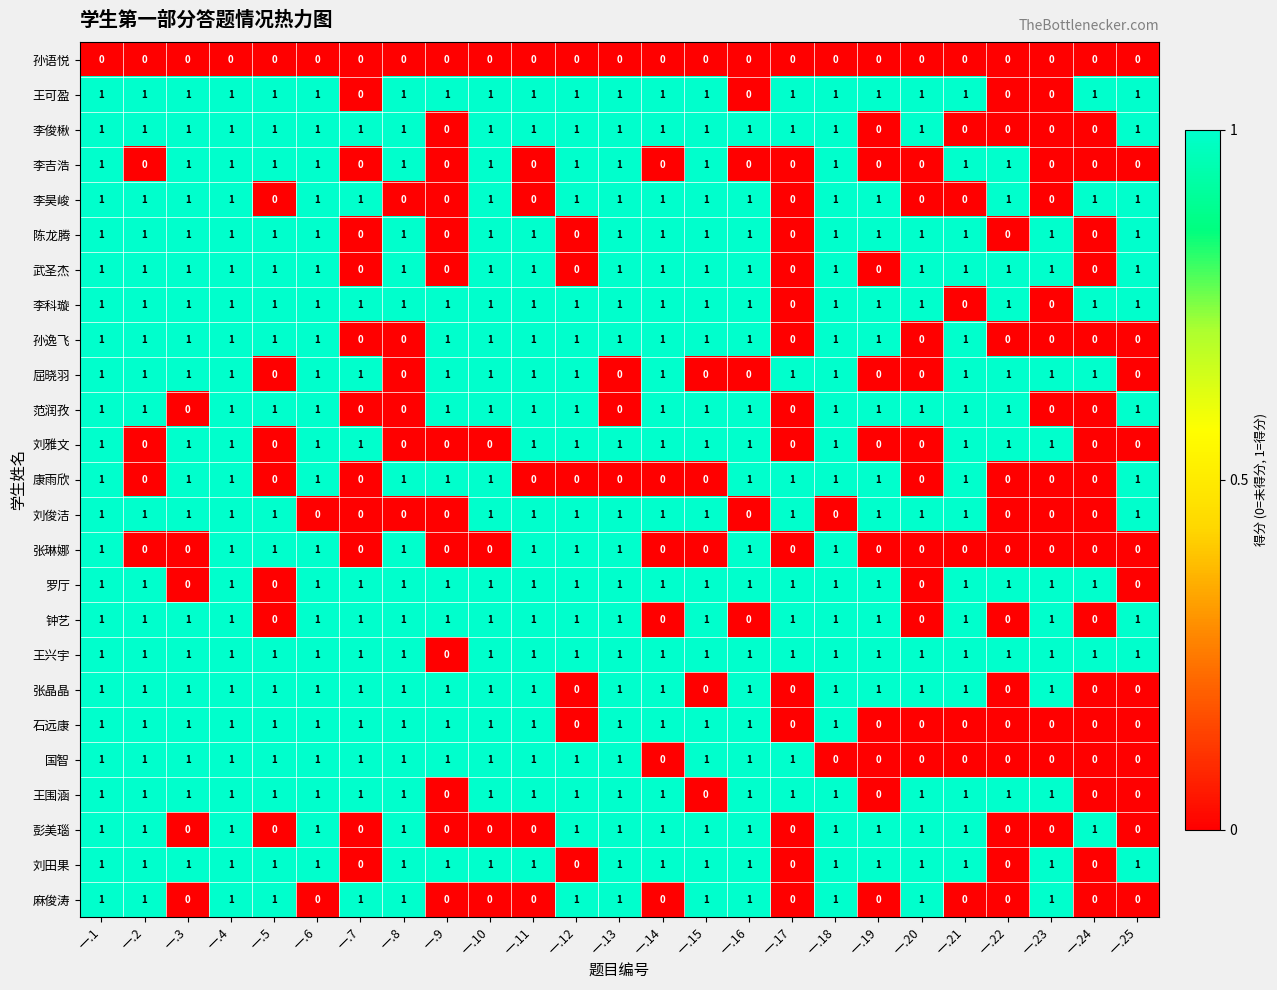

Count the 麻俊涛 values in the range 0 to 1.

25